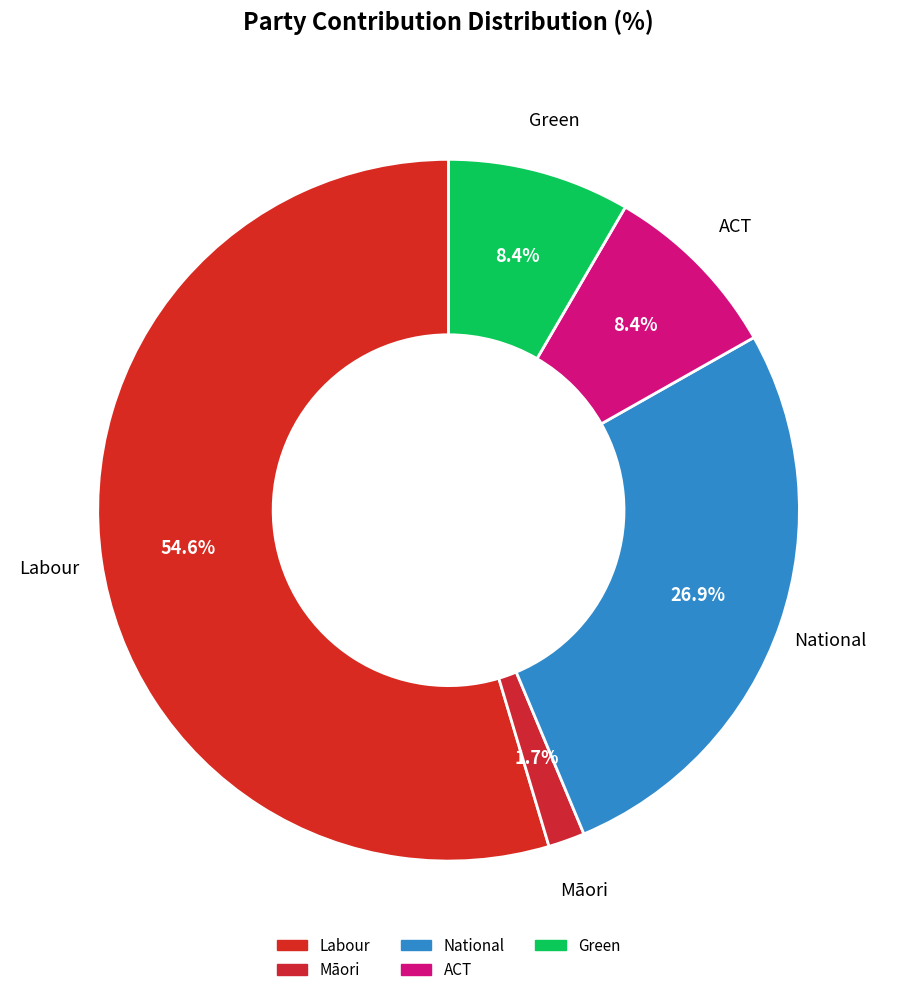

Count the number of slices in the pie.

5